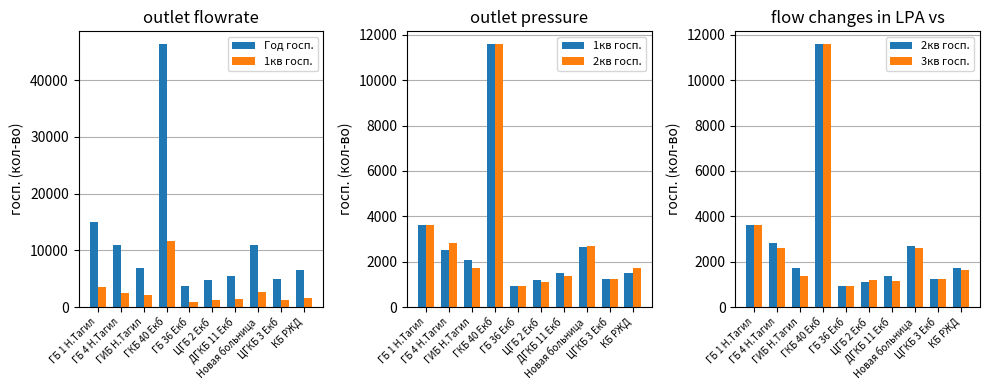

Reading left to right, transcribe all the data shown in this chart.

Год госп.: ГБ 1 Н.Тагил=15042	ГБ 4 Н.Тагил=10865	ГИБ Н.Тагил=6943	ГКБ 40 Екб=46312	ГБ 36 Екб=3700	ЦГБ 2 Екб=4692	ДГКБ 11 Екб=5540	Новая больница=10944	ЦГКБ 3 Екб=4984	КБ РЖД=6588
1кв госп.: ГБ 1 Н.Тагил=3610	ГБ 4 Н.Тагил=2499	ГИБ Н.Тагил=2083	ГКБ 40 Екб=11578	ГБ 36 Екб=925	ЦГБ 2 Екб=1173	ДГКБ 11 Екб=1496	Новая больница=2638	ЦГКБ 3 Екб=1246	КБ РЖД=1515
2кв госп.: ГБ 1 Н.Тагил=3610	ГБ 4 Н.Тагил=2825	ГИБ Н.Тагил=1736	ГКБ 40 Екб=11578	ГБ 36 Екб=925	ЦГБ 2 Екб=1126	ДГКБ 11 Екб=1385	Новая больница=2703	ЦГКБ 3 Екб=1246	КБ РЖД=1713
3кв госп.: ГБ 1 Н.Тагил=3610	ГБ 4 Н.Тагил=2608	ГИБ Н.Тагил=1389	ГКБ 40 Екб=11578	ГБ 36 Екб=925	ЦГБ 2 Екб=1173	ДГКБ 11 Екб=1163	Новая больница=2616	ЦГКБ 3 Екб=1246	КБ РЖД=1647